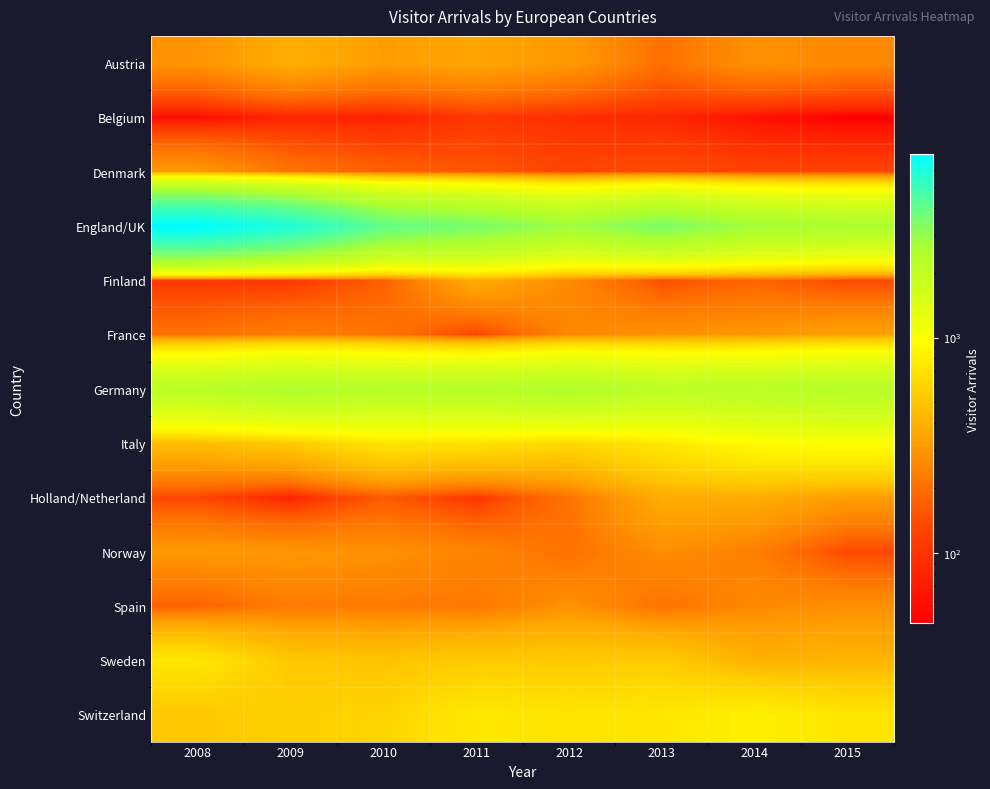

Reading right to left, what are all the values shown in this chart?

Austria: 2015=260	2014=287	2013=204	2012=310	2011=353	2010=324	2009=389	2008=290
Belgium: 2015=46	2014=60	2013=84	2012=91	2011=105	2010=74	2009=80	2008=56
Denmark: 2015=127	2014=126	2013=141	2012=130	2011=157	2010=175	2009=214	2008=315
England/UK: 2015=2568	2014=2748	2013=3423	2012=2812	2011=3475	2010=3996	2009=5898	2008=7121
Finland: 2015=132	2014=177	2013=142	2012=264	2011=382	2010=169	2009=107	2008=108
France: 2015=340	2014=303	2013=291	2012=262	2011=125	2010=217	2009=236	2008=206
Germany: 2015=2318	2014=2224	2013=2143	2012=2446	2011=2293	2010=2297	2009=2466	2008=2215
Italy: 2015=970	2014=926	2013=745	2012=615	2011=697	2010=711	2009=533	2008=456
Holland/Netherland: 2015=323	2014=378	2013=382	2012=211	2011=105	2010=160	2009=79	2008=130
Norway: 2015=132	2014=237	2013=277	2012=204	2011=253	2010=287	2009=303	2008=310
Spain: 2015=282	2014=266	2013=204	2012=288	2011=218	2010=224	2009=229	2008=174
Sweden: 2015=414	2014=404	2013=541	2012=530	2011=534	2010=498	2009=518	2008=725
Switzerland: 2015=716	2014=814	2013=732	2012=713	2011=740	2010=596	2009=571	2008=516